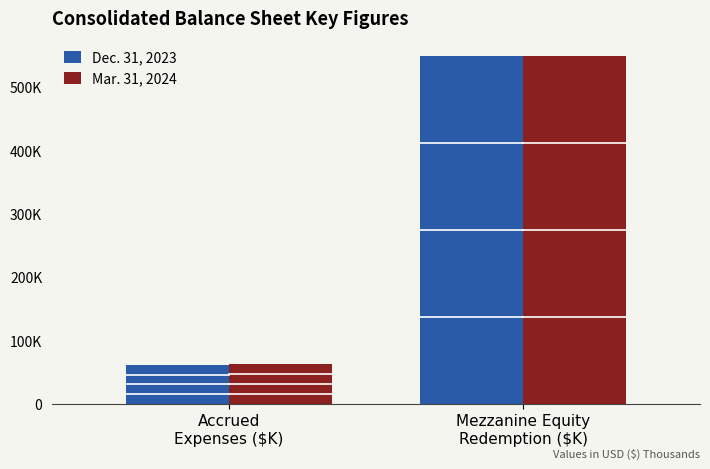

Are the bars horizontal?

No